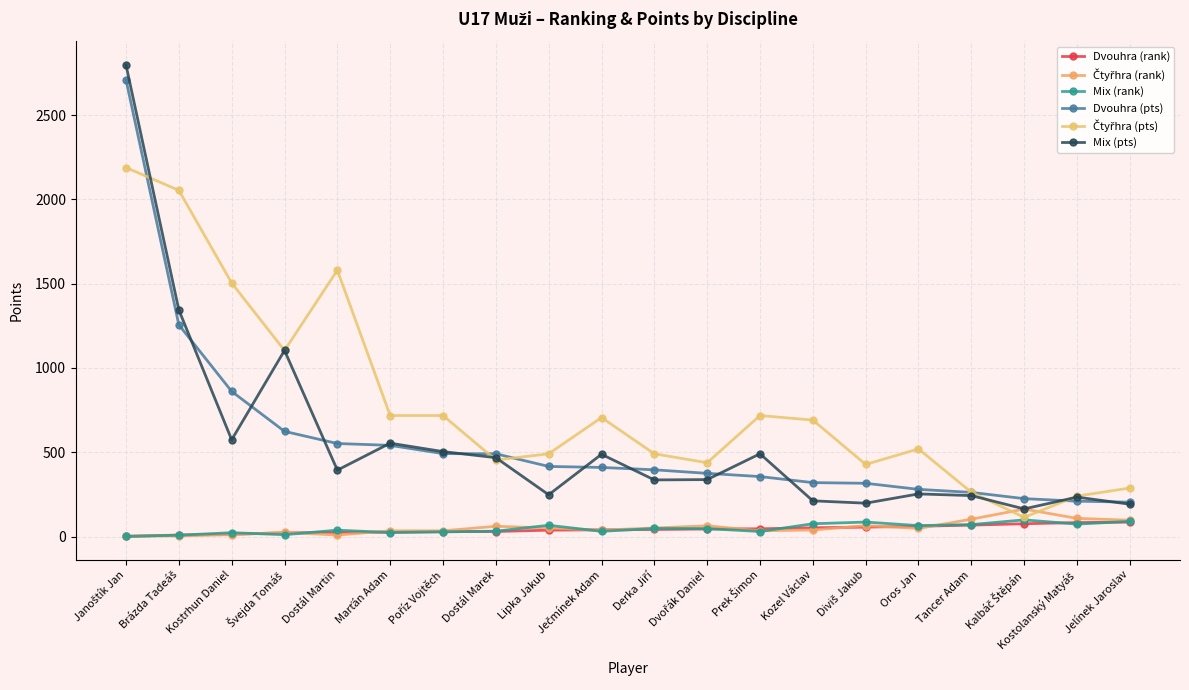

How many values in the Mix (pts) series are below 394?

10